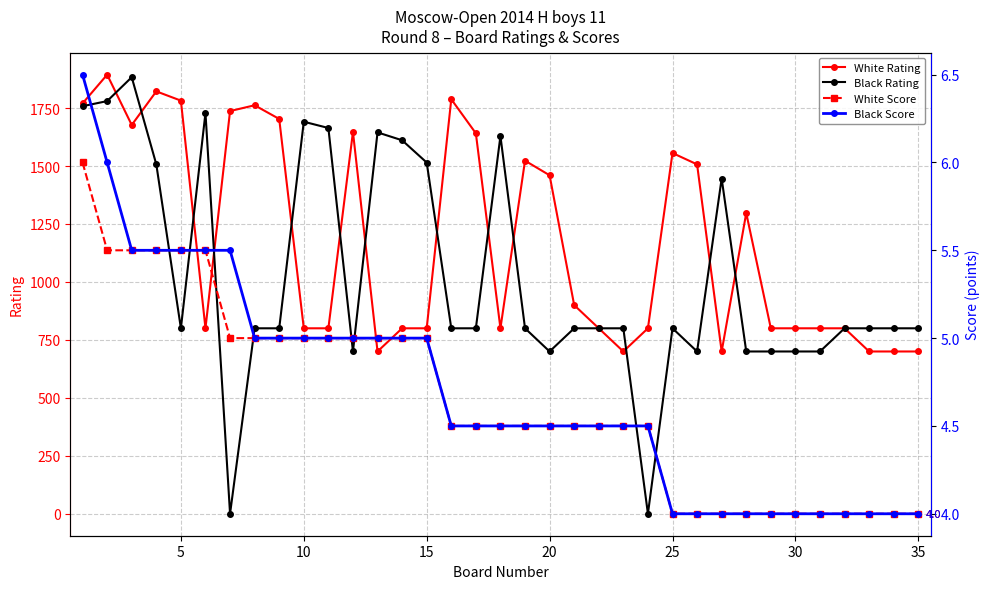

Reading left to right, extract all data points from this chart.

White Rating: 1770.0	1894.0	1677.0	1822.0	1782.0	800.0	1737.0	1762.0	1703.0	800.0	800.0	1647.0	700.0	800.0	800.0	1788.0	1641.0	800.0	1523.0	1460.0	900.0	800.0	700.0	800.0	1556.0	1507.0	700.0	1297.0	800.0	800.0	800.0	800.0	700.0	700.0	700.0
Black Rating: 1758.0	1780.0	1883.0	1507.0	800.0	1729.0	0.0	800.0	800.0	1691.0	1664.0	700.0	1645.0	1611.0	1515.0	800.0	800.0	1629.0	800.0	700.0	800.0	800.0	800.0	0.0	800.0	700.0	1446.0	700.0	700.0	700.0	700.0	800.0	800.0	800.0	800.0
White Score: 6.0	5.5	5.5	5.5	5.5	5.5	5.0	5.0	5.0	5.0	5.0	5.0	5.0	5.0	5.0	4.5	4.5	4.5	4.5	4.5	4.5	4.5	4.5	4.5	4.0	4.0	4.0	4.0	4.0	4.0	4.0	4.0	4.0	4.0	4.0
Black Score: 6.5	6.0	5.5	5.5	5.5	5.5	5.5	5.0	5.0	5.0	5.0	5.0	5.0	5.0	5.0	4.5	4.5	4.5	4.5	4.5	4.5	4.5	4.5	4.5	4.0	4.0	4.0	4.0	4.0	4.0	4.0	4.0	4.0	4.0	4.0